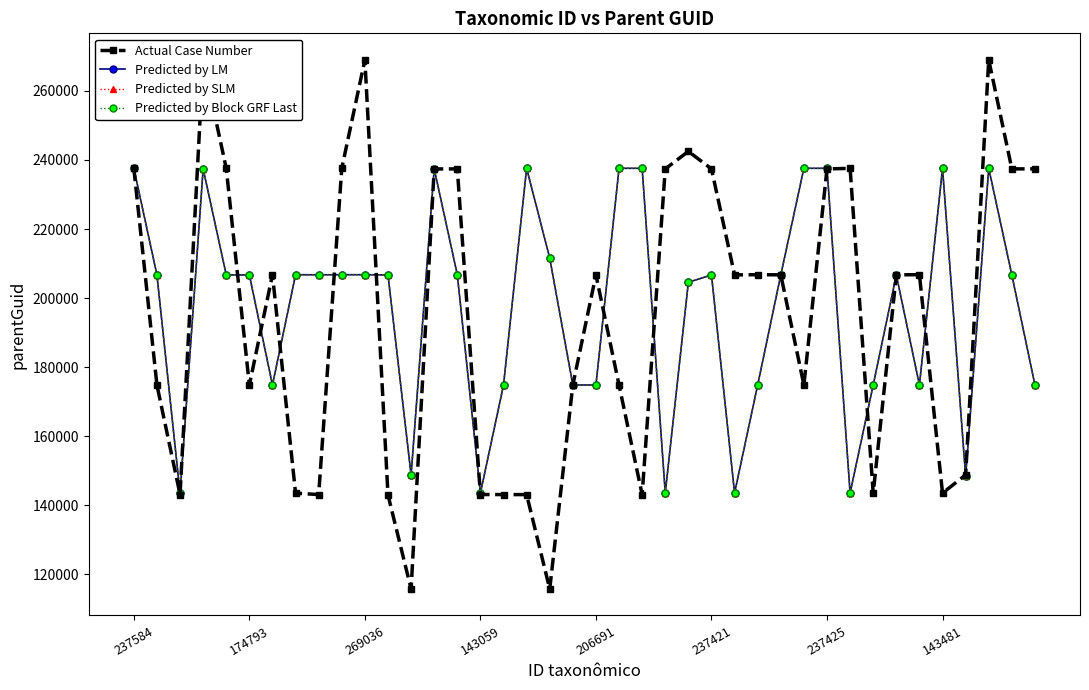

At how many categories does at least one series exceed 255236?

3